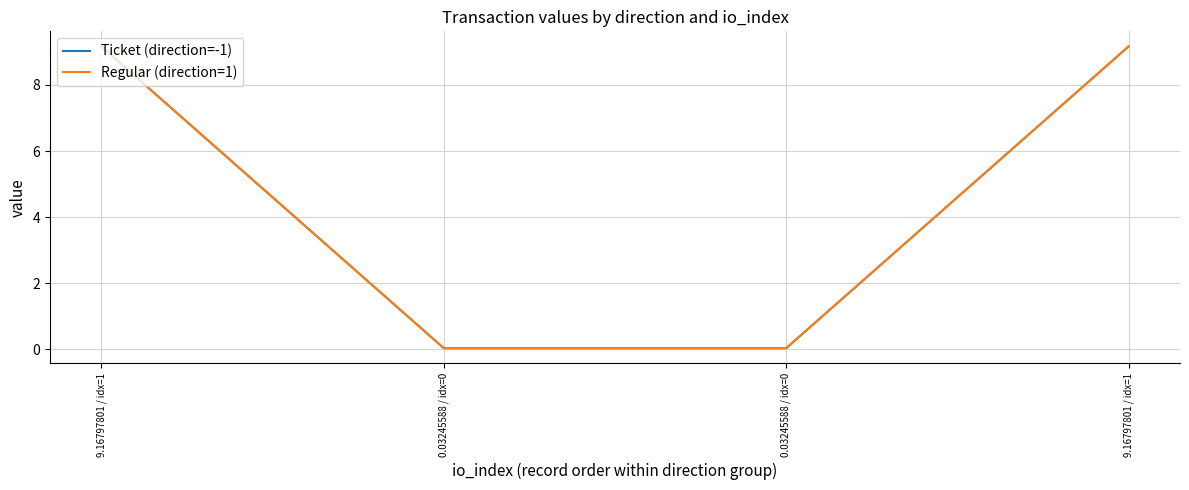

Does the chart display data point markers on the line(s)?

No